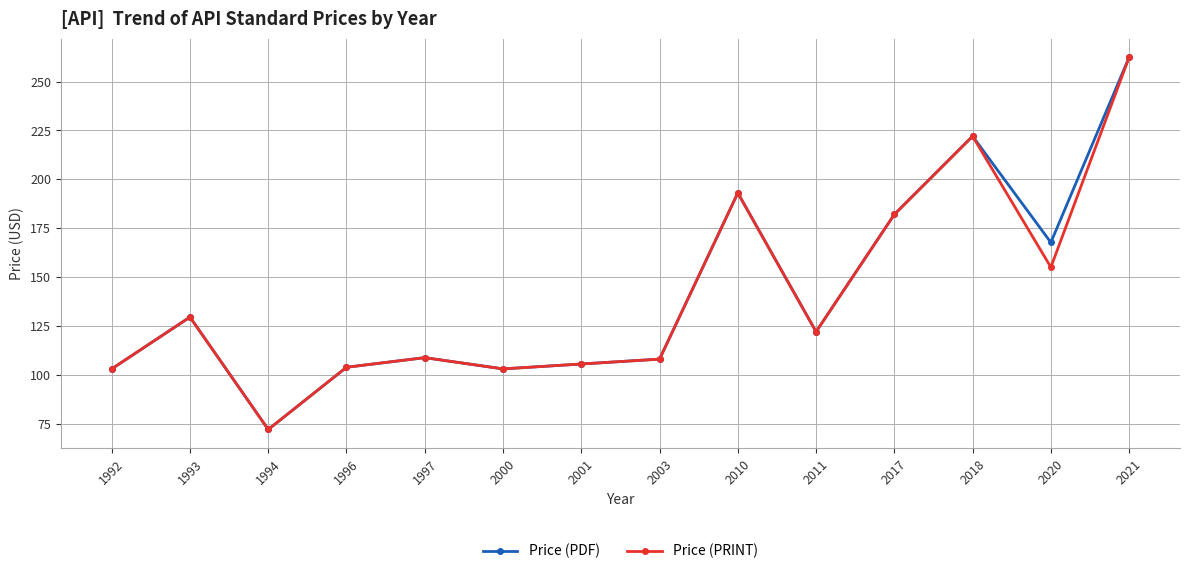

What is the difference between the second highest and second lowest values in the Price (PRINT) series?

119.0